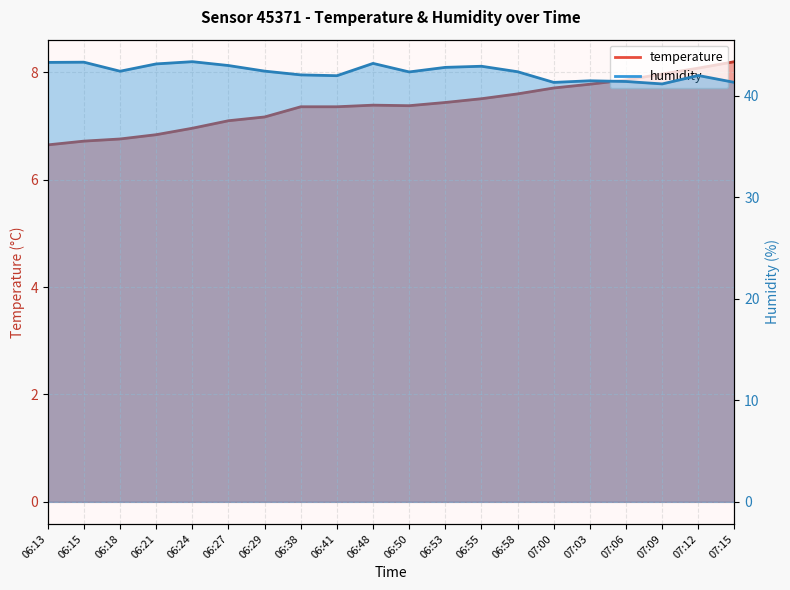

Read the humidity value at 07:03.

41.5